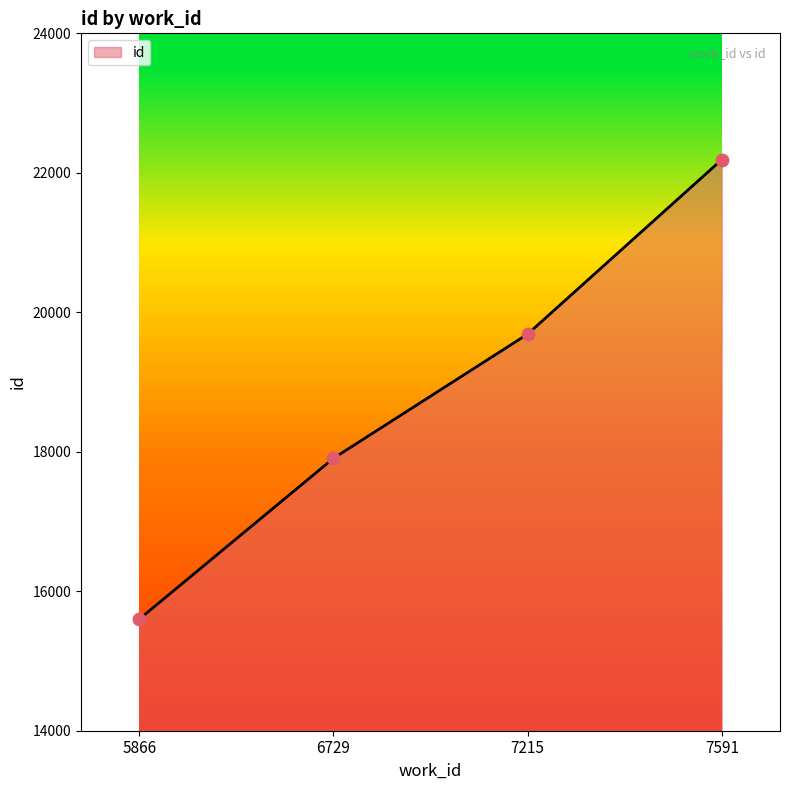

What is the ratio of the value at 6729 to the value at 7215?

0.9